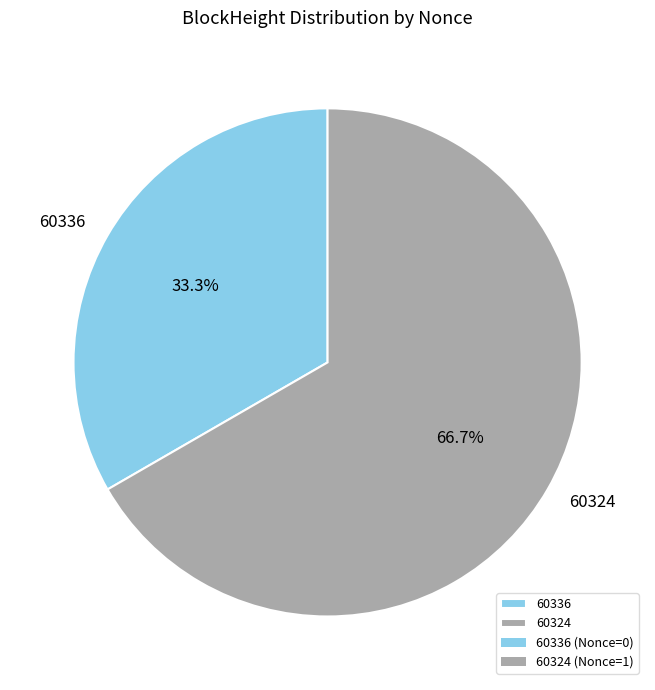

How many segments does this pie chart have?

2